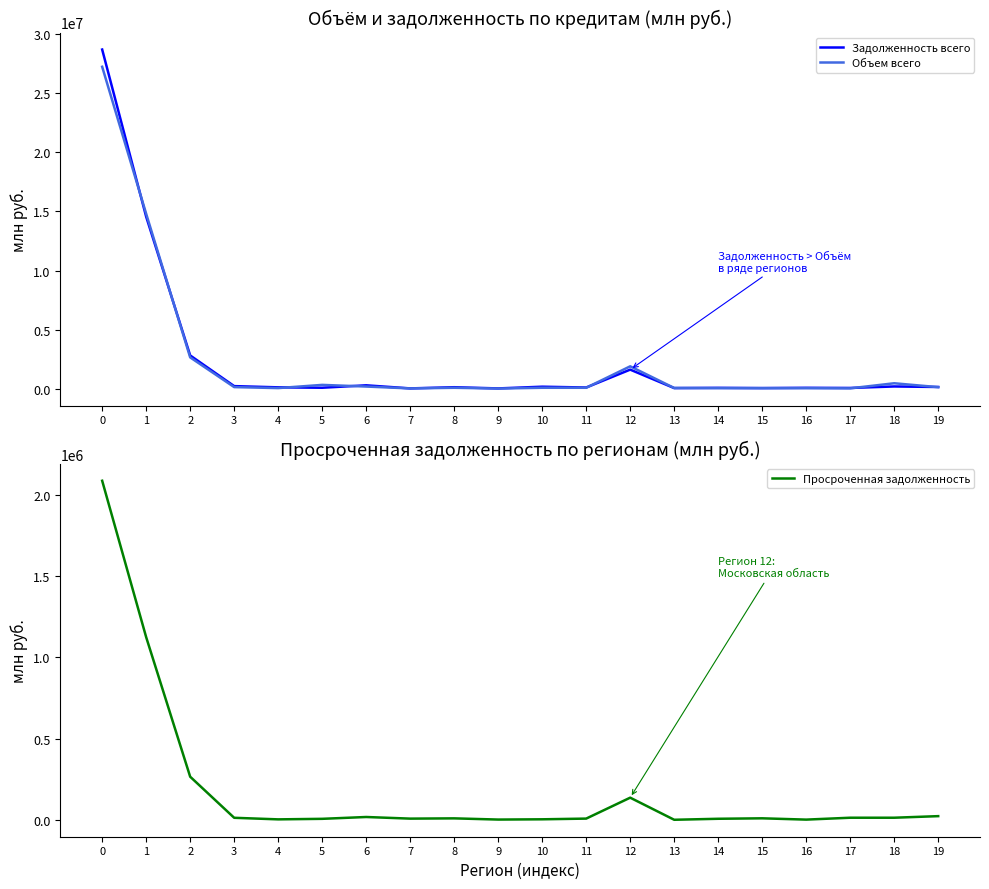

What is the value of the Объем всего point at the 4th from the left?

149710